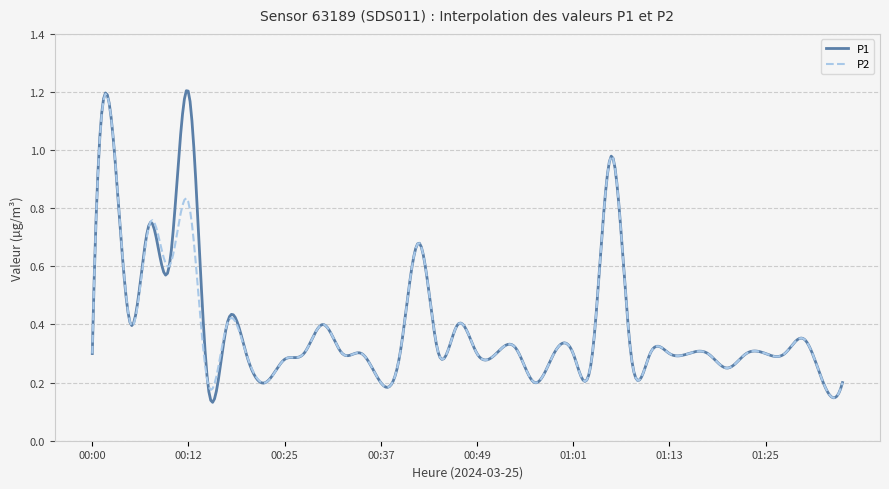

Which series has the widest spread of values?

P1